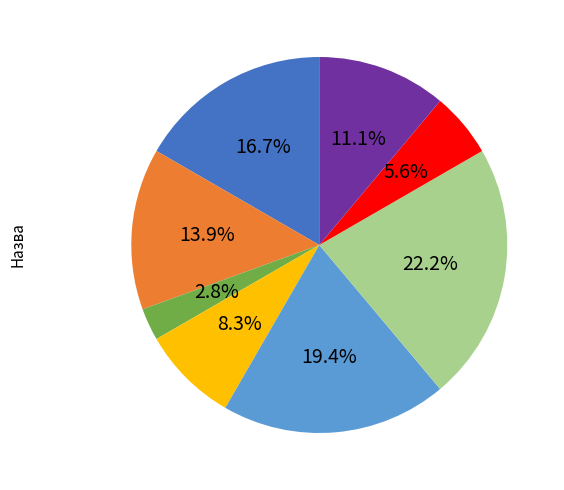

Is there a majority slice in this chart?

No